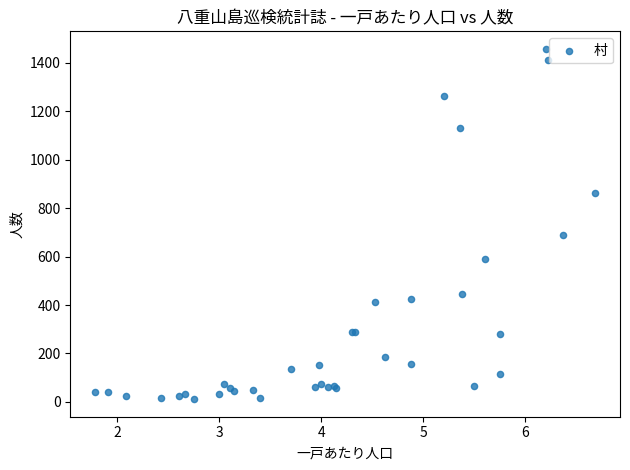

What Y value in the scatter plot is closest to 734?

688